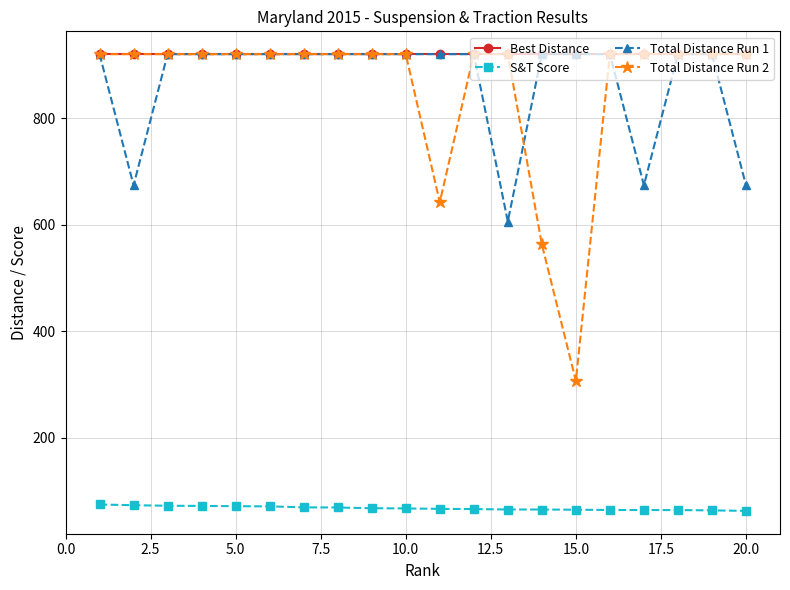

Which series has the largest total across all categories?

Best Distance